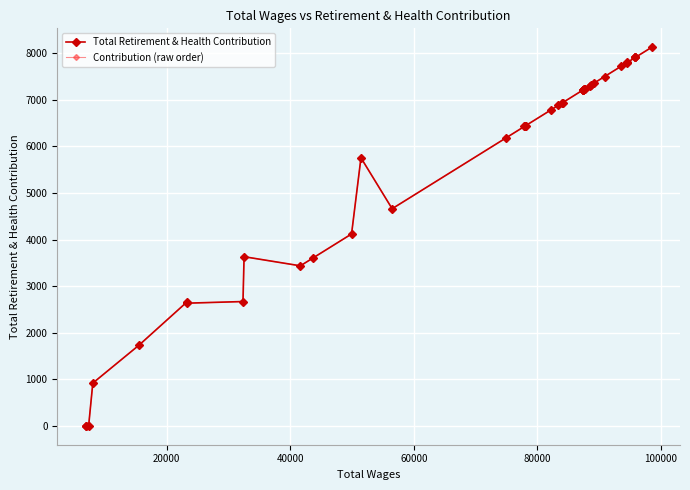

Reading left to right, extract all data points from this chart.

Total Retirement & Health Contribution: 0	0	0	917	1735	2658	2633	2668	3631	3435	3607	4119	5754	4661	6185	6427	6437	6444	6784	6878	6933	6939	7215	7215	7215	7215	7223	7227	7241	7302	7319	7363	7498	7722	7794	7804	7909	7909	7909	8128
Contribution (raw order): 8128	7909	7909	7909	7804	7794	7722	7498	7363	7319	7302	7241	7227	7223	7215	7215	7215	7215	6939	6933	6878	6784	6444	6437	6427	6185	4661	5754	4119	3607	3435	3631	2668	2633	2658	1735	917	0	0	0